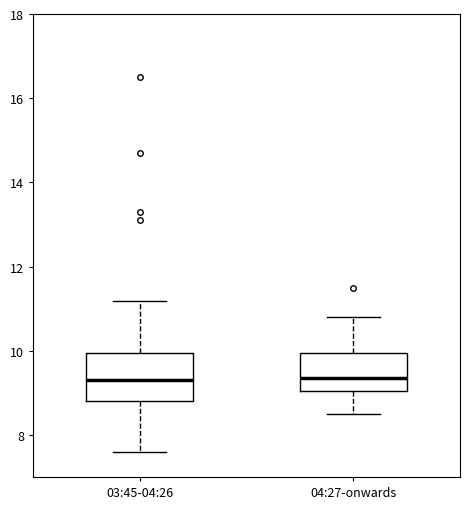

Comparing the boxes themselves (not the whiskers), which one is the tallest?

03:45-04:26